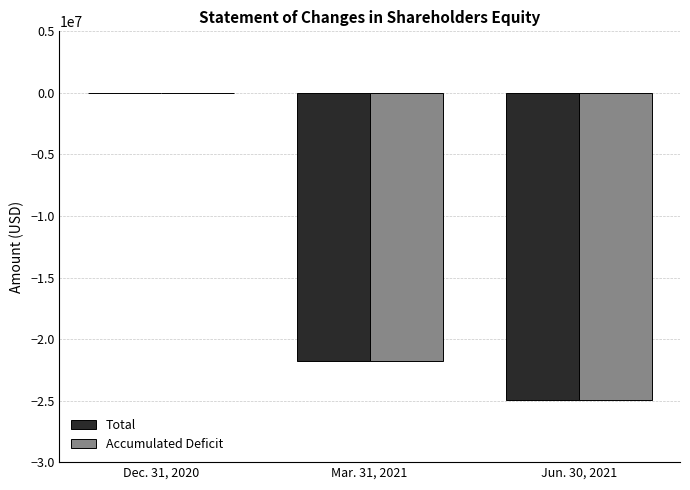

What are all the series names shown in the legend?

Total, Accumulated Deficit